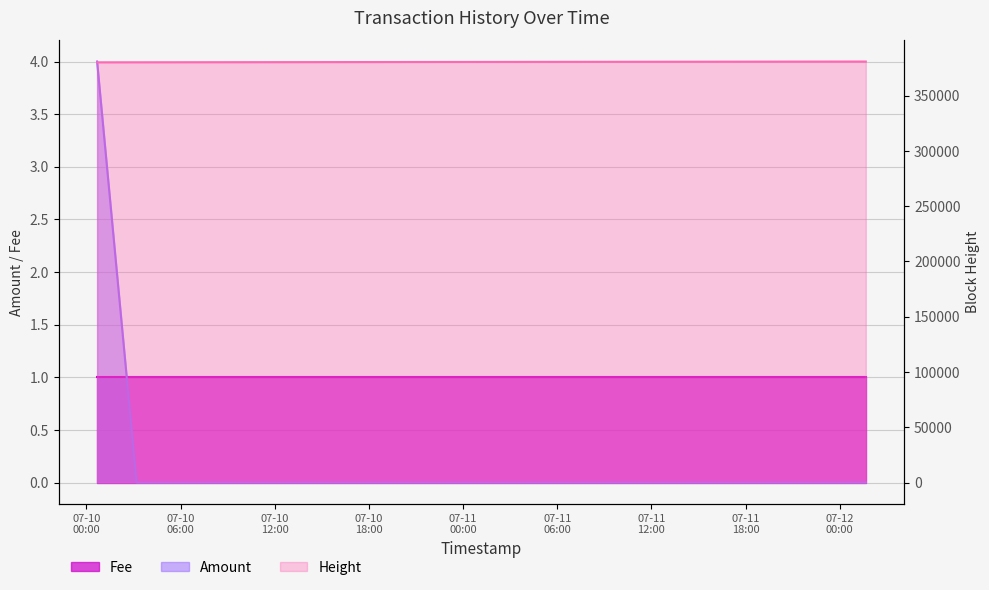

The value at 2017-07-10 00:40:59 is 5. True or false?

False